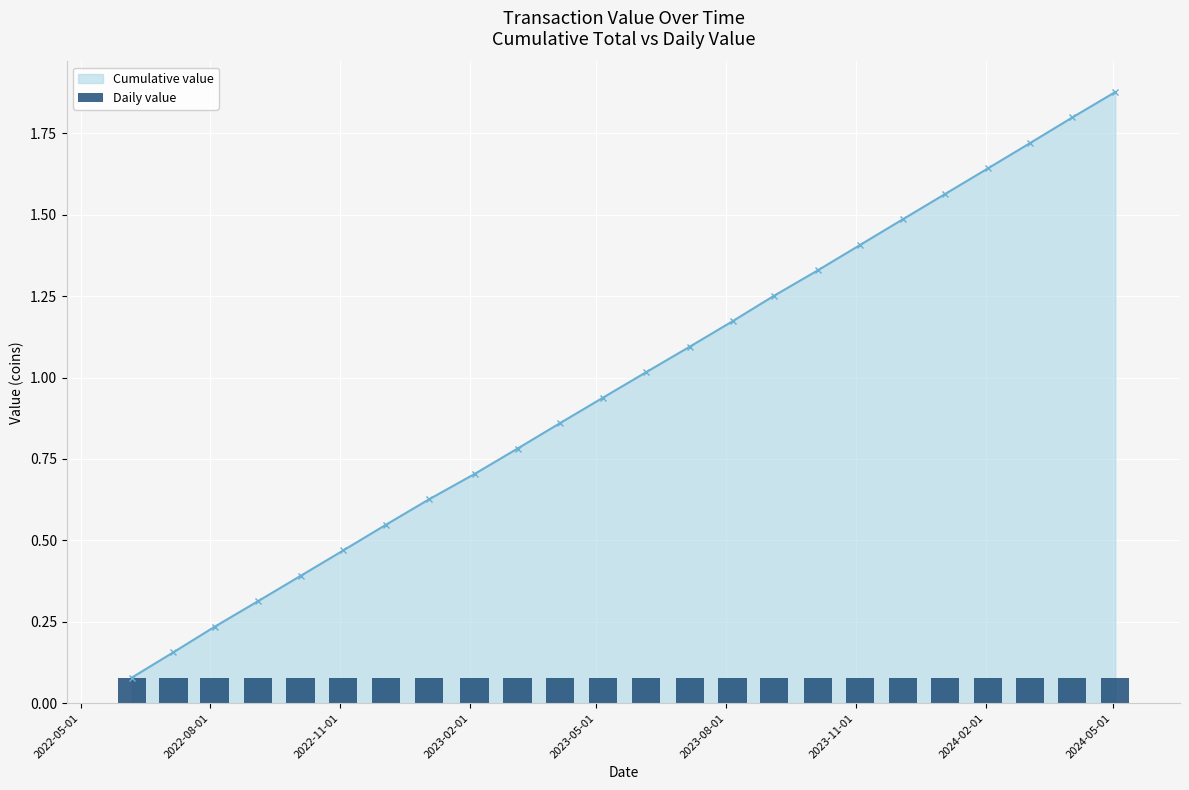

What is the average value?

1.0